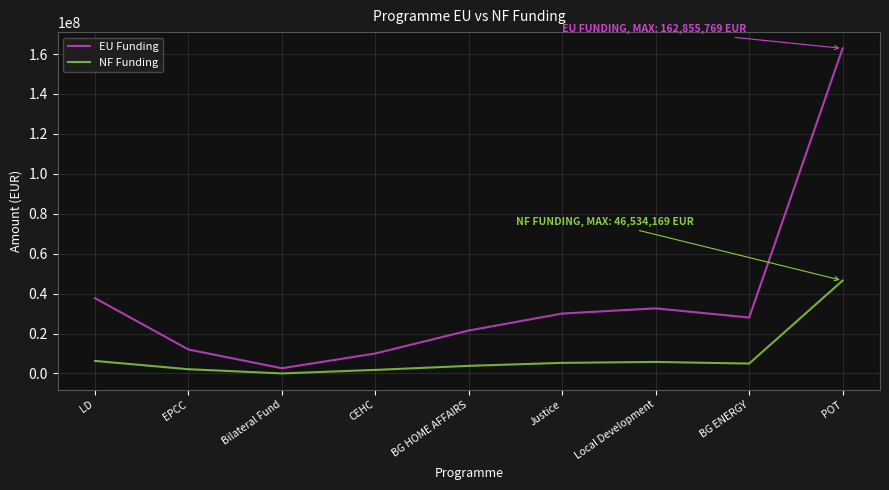

True or false: EU Funding and NF Funding intersect in this chart.

False